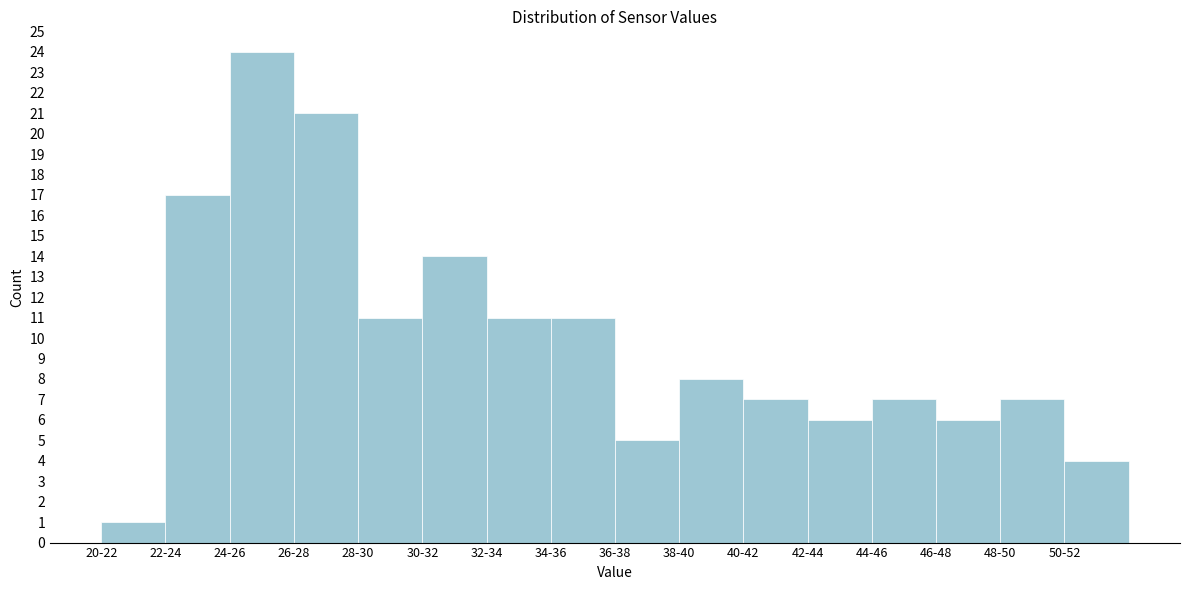

Reading right to left, extract all data points from this chart.

4	7	6	7	6	7	8	5	11	11	14	11	21	24	17	1